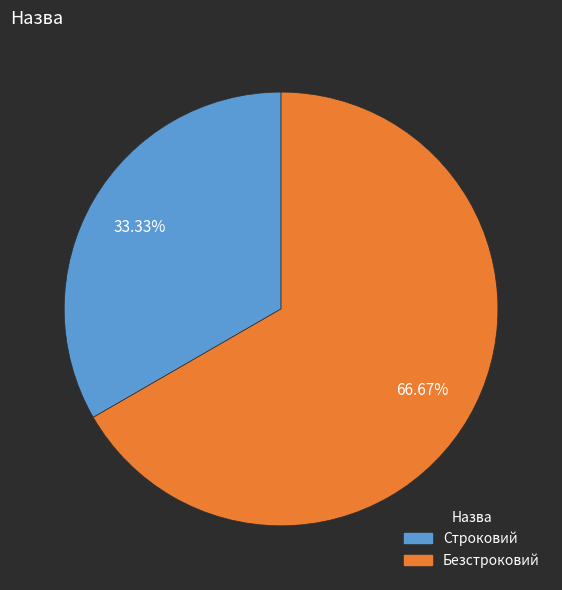

Is there a majority slice in this chart?

Yes